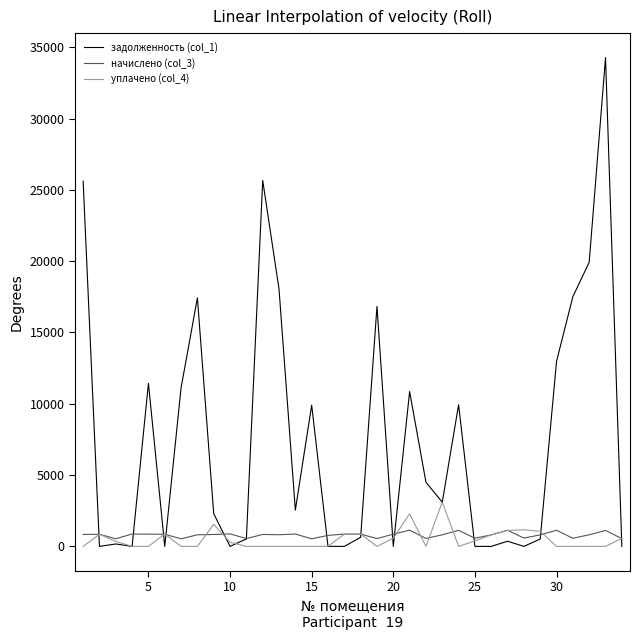

What is the highest value of the задолженность (col_1) series?

34278.6